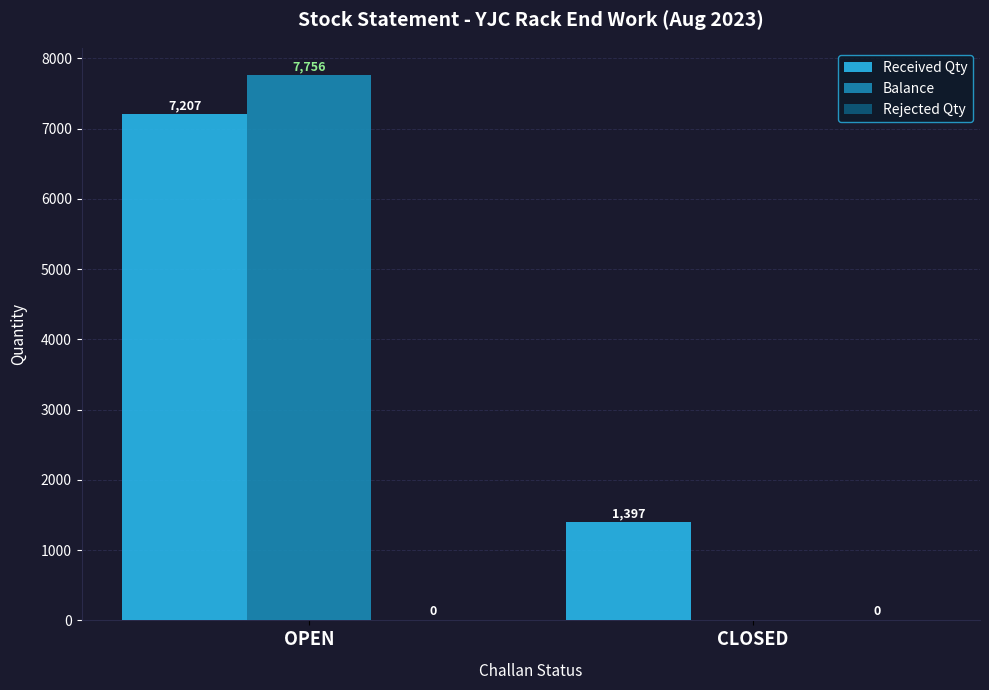

At which category is the sum across all series the highest?

OPEN